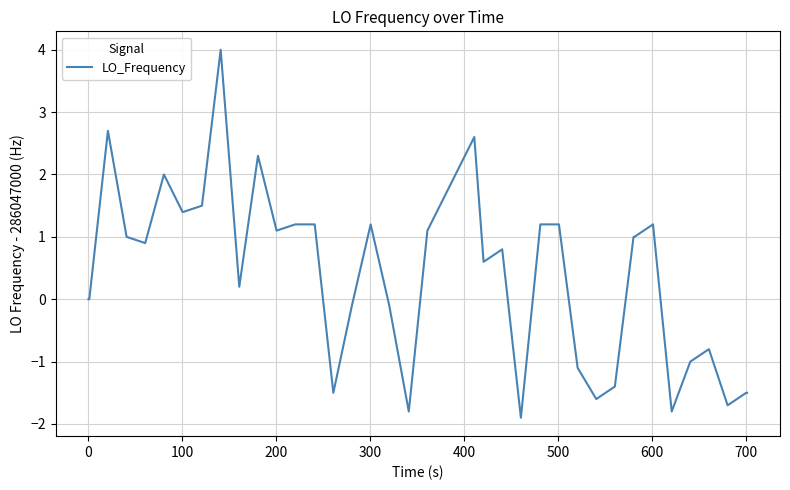

What is the difference between the maximum and minimum values?

5.9